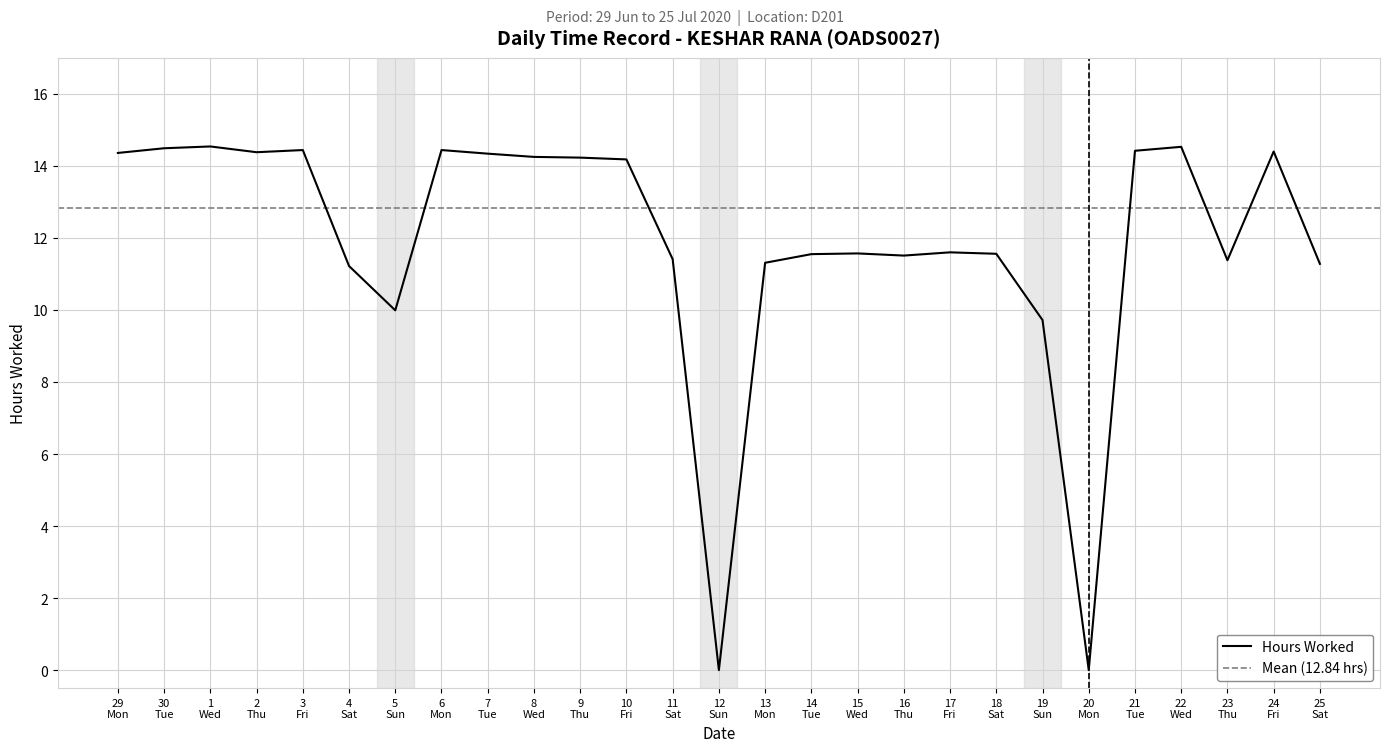

How many values are above zero?

25